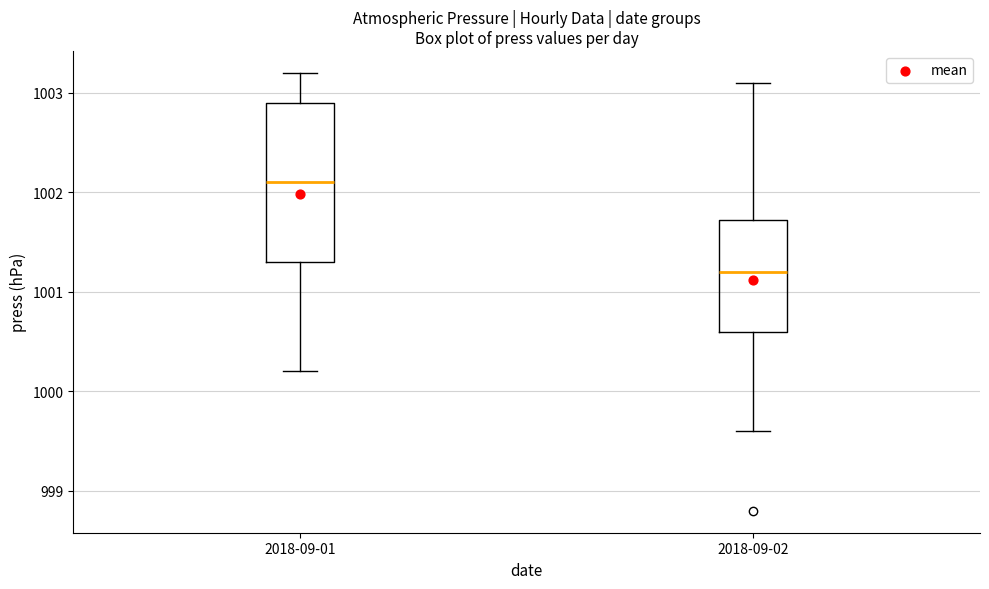

Reading left to right, read every box against the y-axis: the position of its median line, the range the box covers, and the ends of its whiskers. The values are not printed on the chart, so give them approximately, as read against the axis.

2018-09-01: median 1002.1, box 1001.3 to 1002.9, whiskers 1000.2 to 1003.2
2018-09-02: median 1001.2, box 1000.6 to 1001.7, whiskers 999.6 to 1003.1